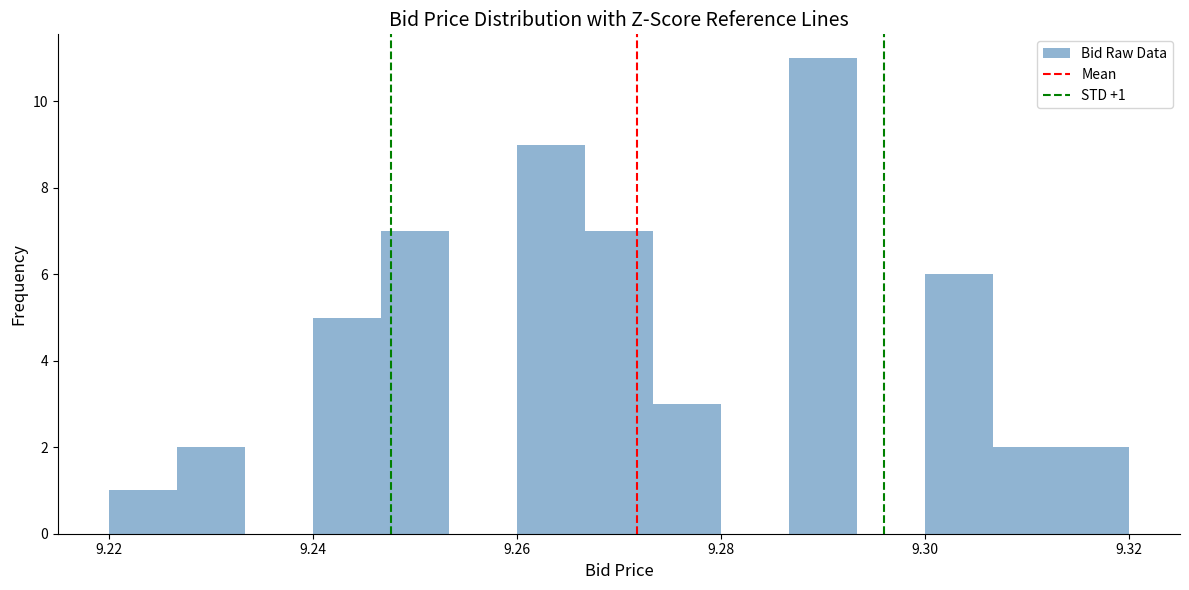

Read against the x-axis, roughly where is the centre of the tallest bar?

9.290